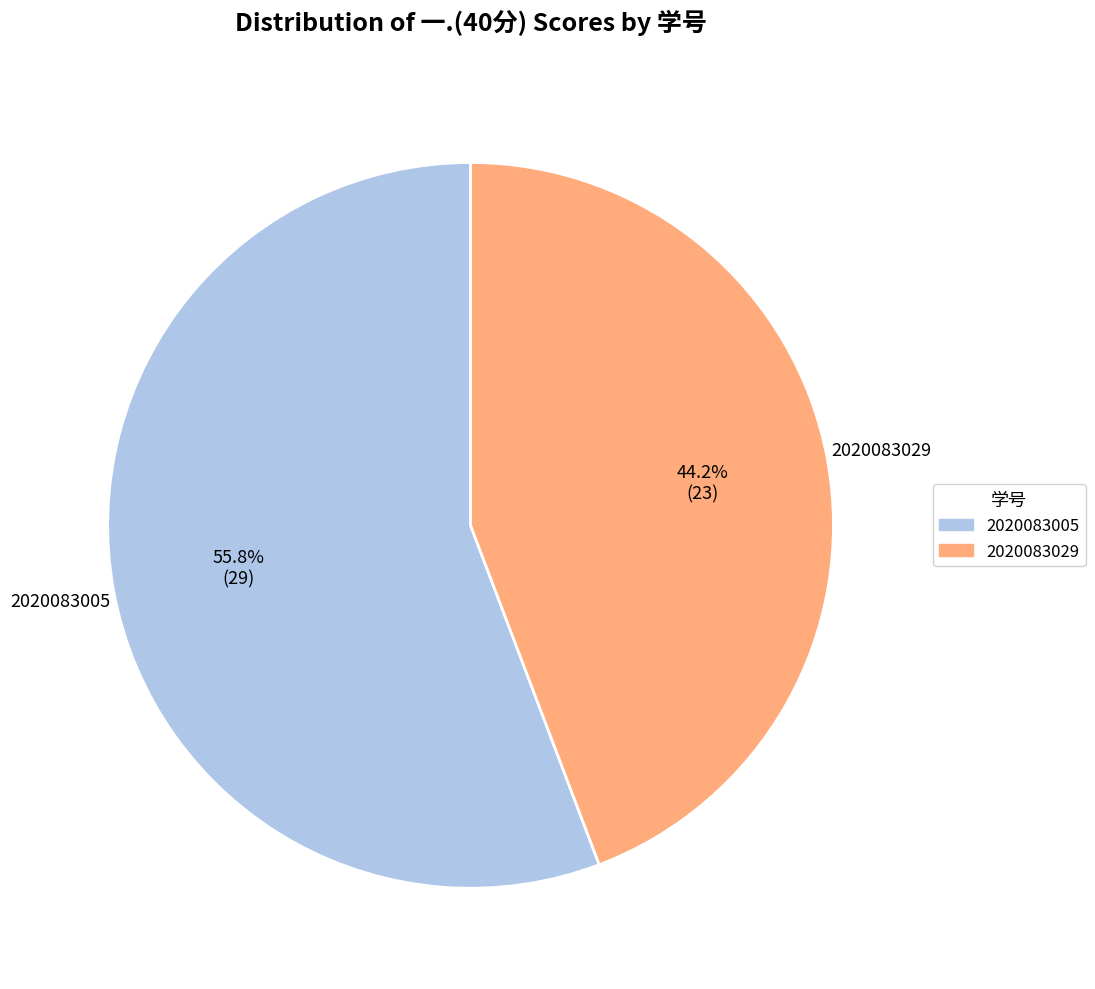

To the nearest percent, what portion does 2020083005 represent?

56%